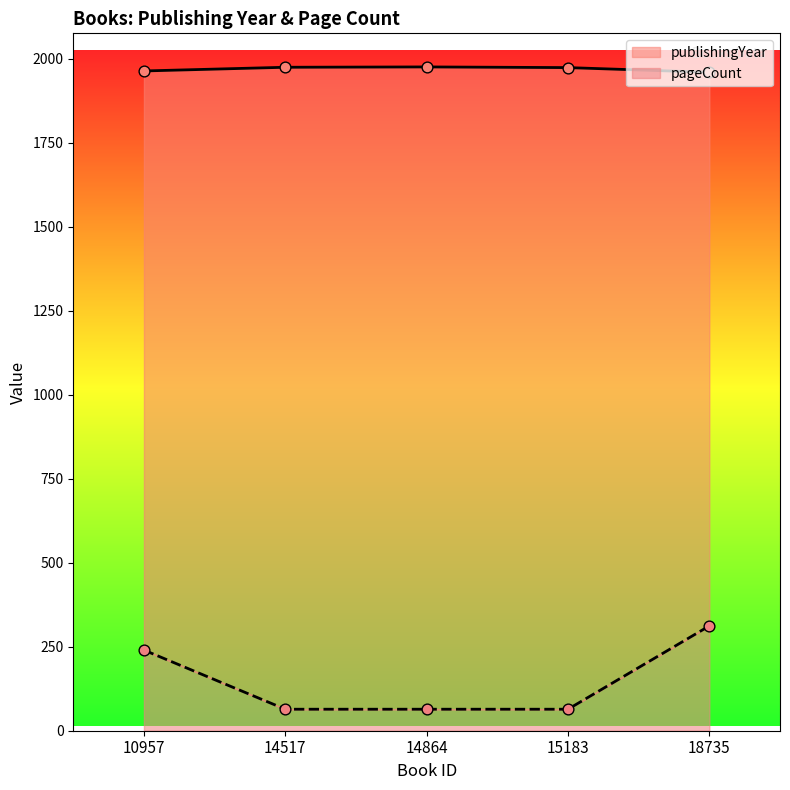

At how many categories does at least one series exceed 1966?

3